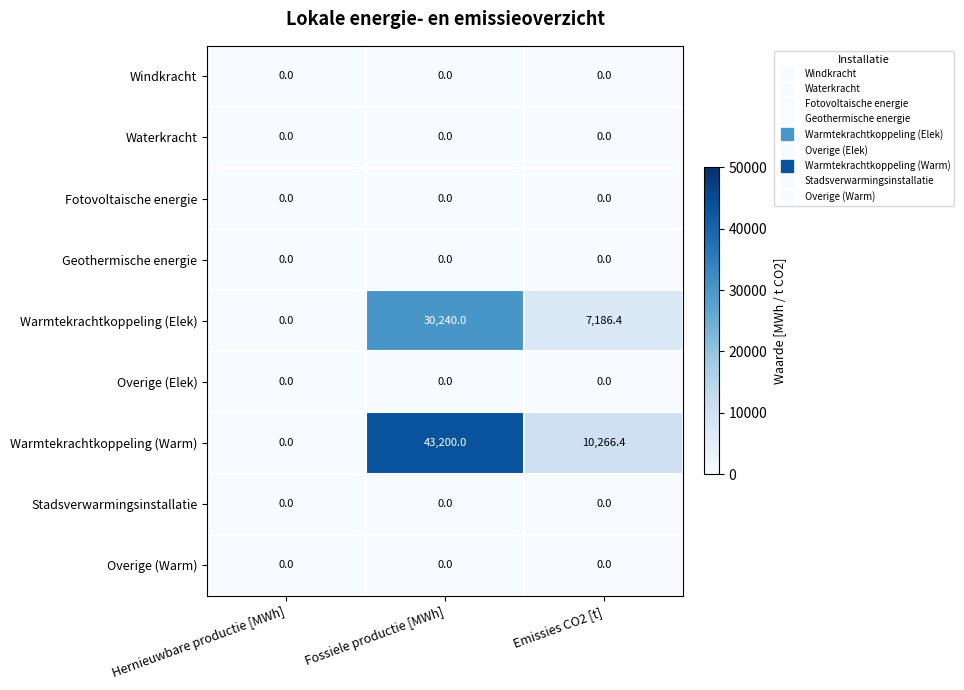

Which series changed the most between Hernieuwbare productie [MWh] and Emissies CO2 [t]?

Warmtekrachtkoppeling (Warm)